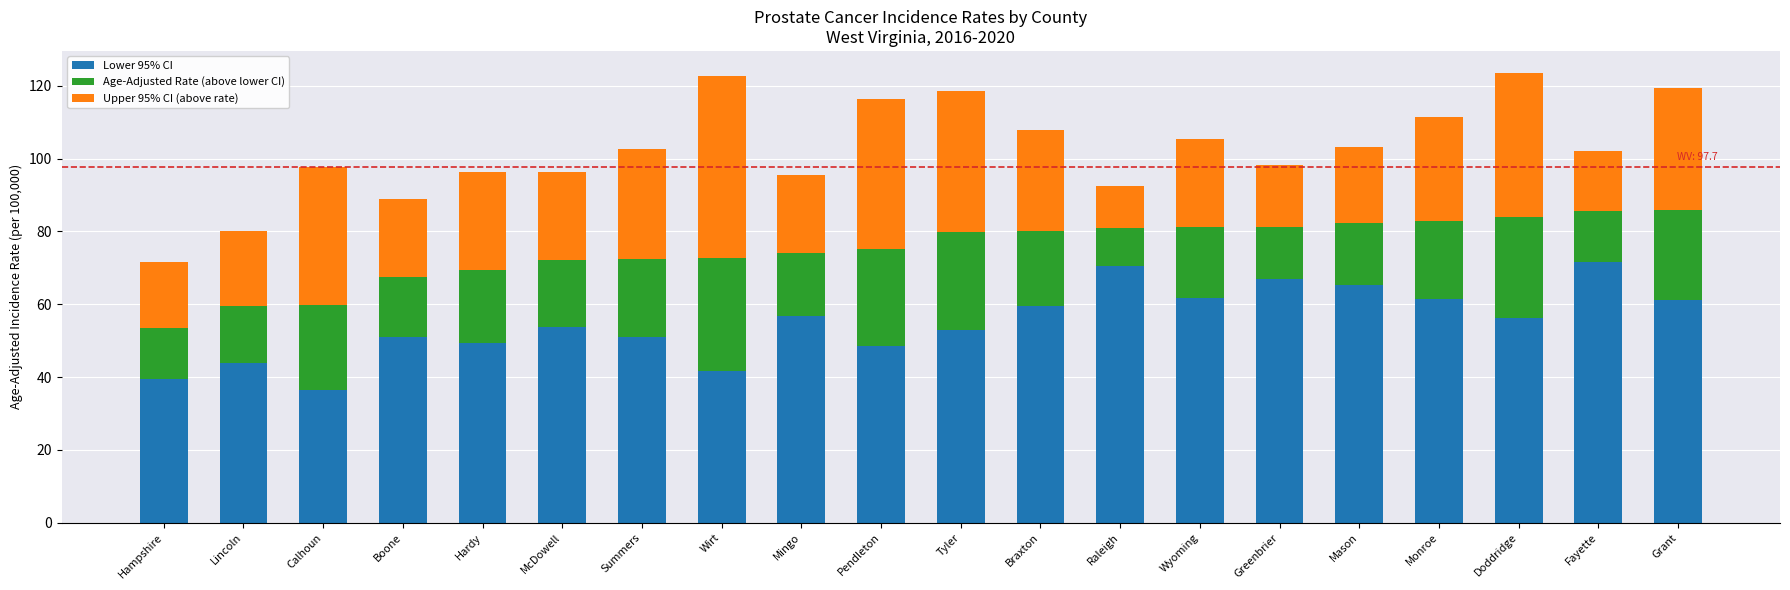

The value of Lower 95% CI at Boone is 50.9. True or false?

True